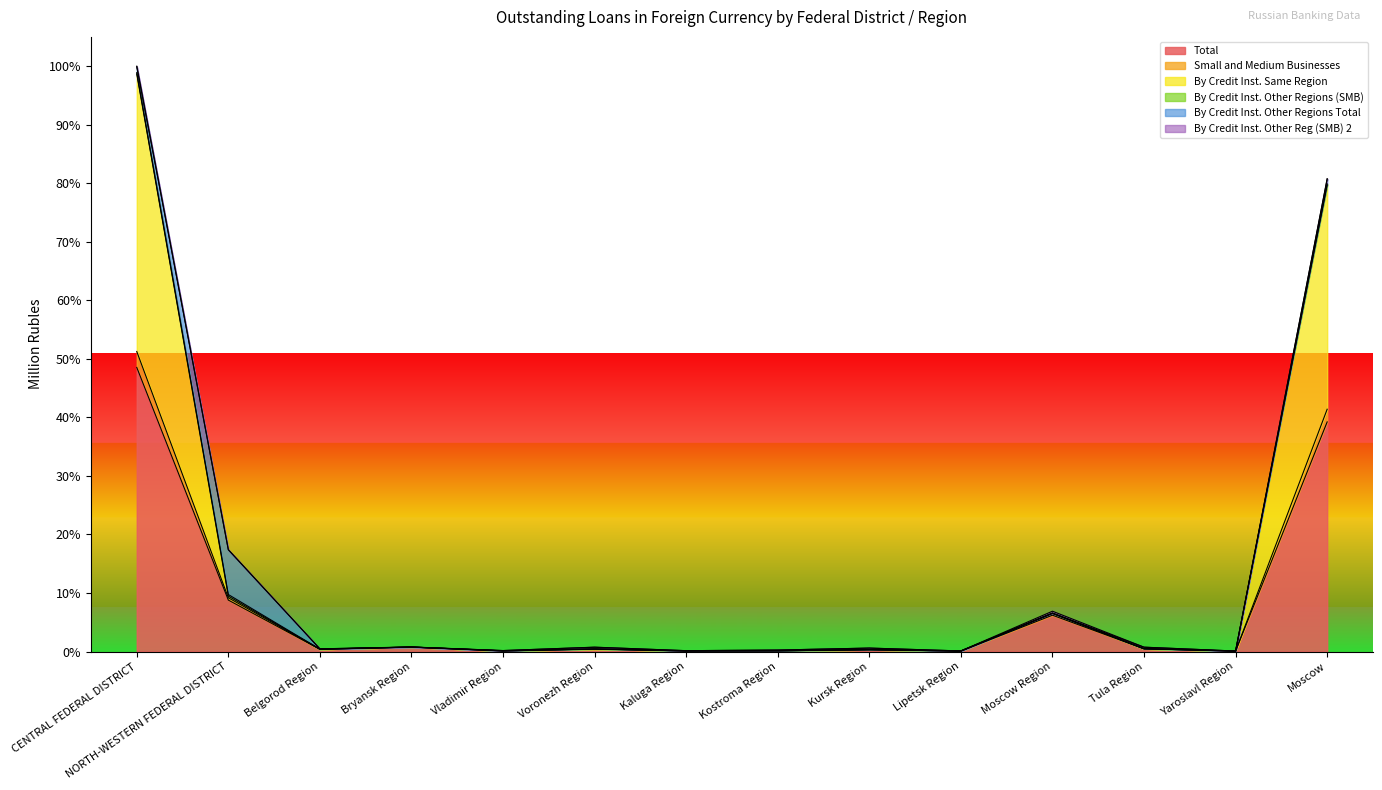

Between CENTRAL FEDERAL DISTRICT and Bryansk Region, which is larger?

CENTRAL FEDERAL DISTRICT